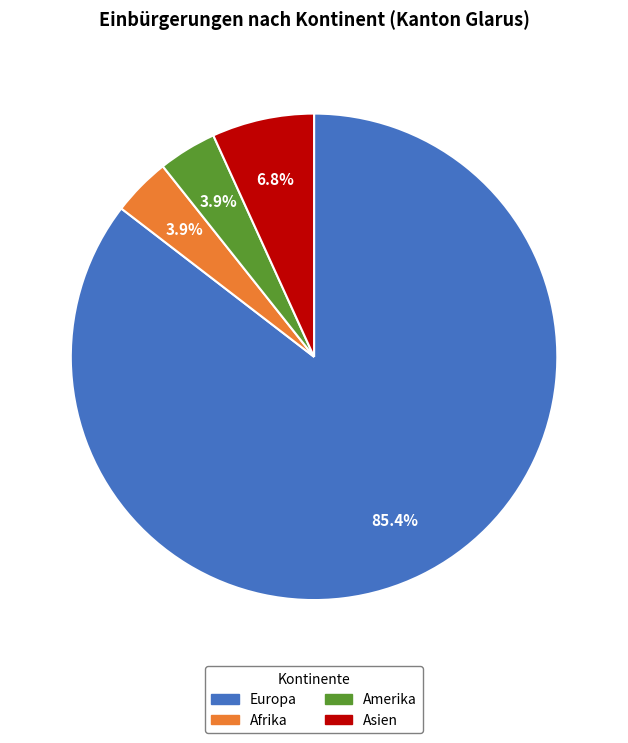

Is there any slice that represents more than half of the pie?

Yes